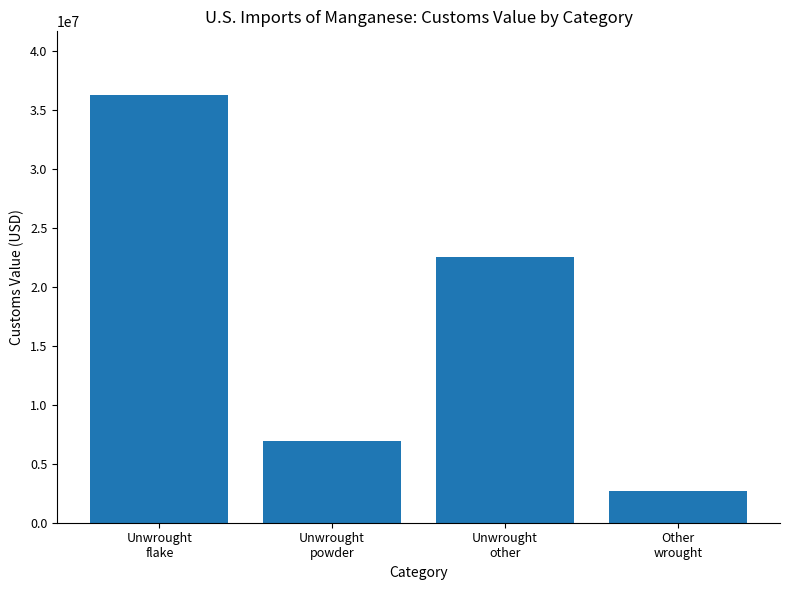

Rank the categories by value from lowest to highest.

Other
wrought, Unwrought
powder, Unwrought
other, Unwrought
flake